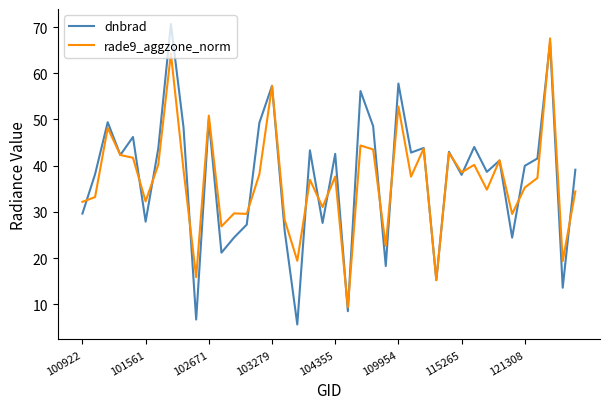

What is the lowest value of the rade9_aggzone_norm series?

9.3